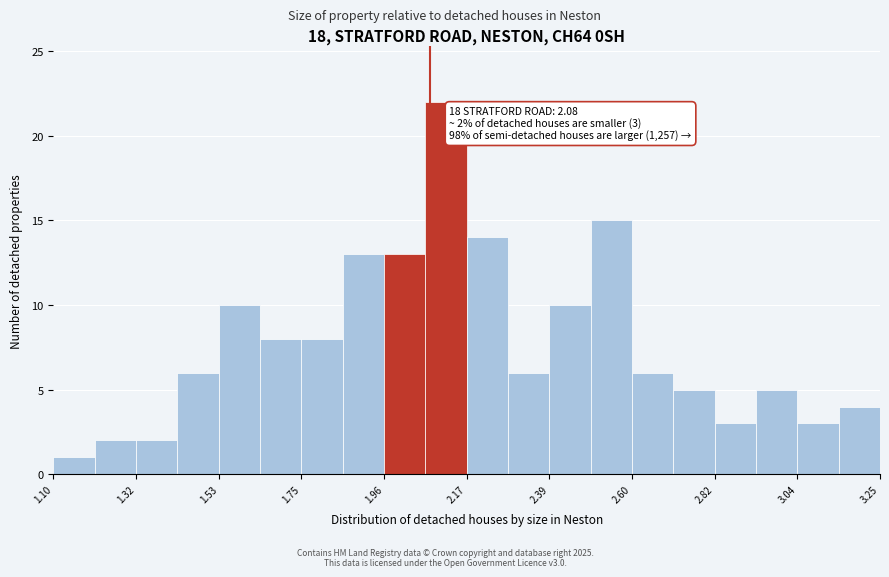

Around what value on the x-axis is the tallest bar? Give the approximate position of its centre, as read against the axis.

2.10